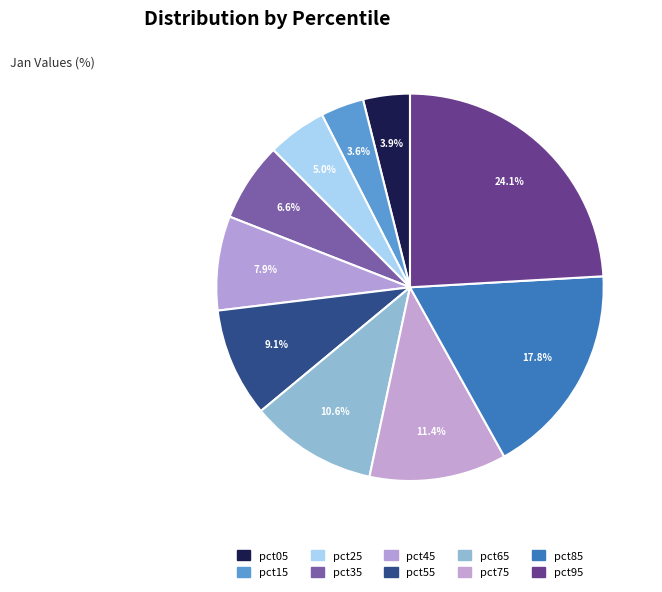

Count the number of slices in the pie.

10